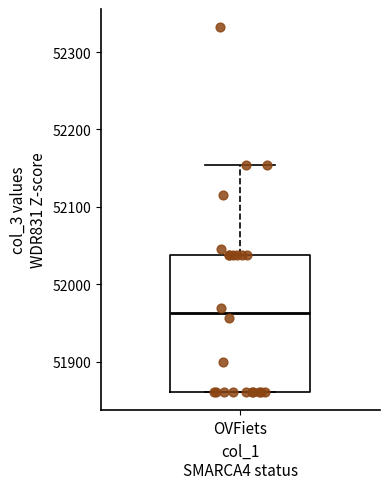

Where is the upper edge of the box for OVFiets on the y-axis? The values are not printed on the chart, so give them approximately, as read against the axis.

52040